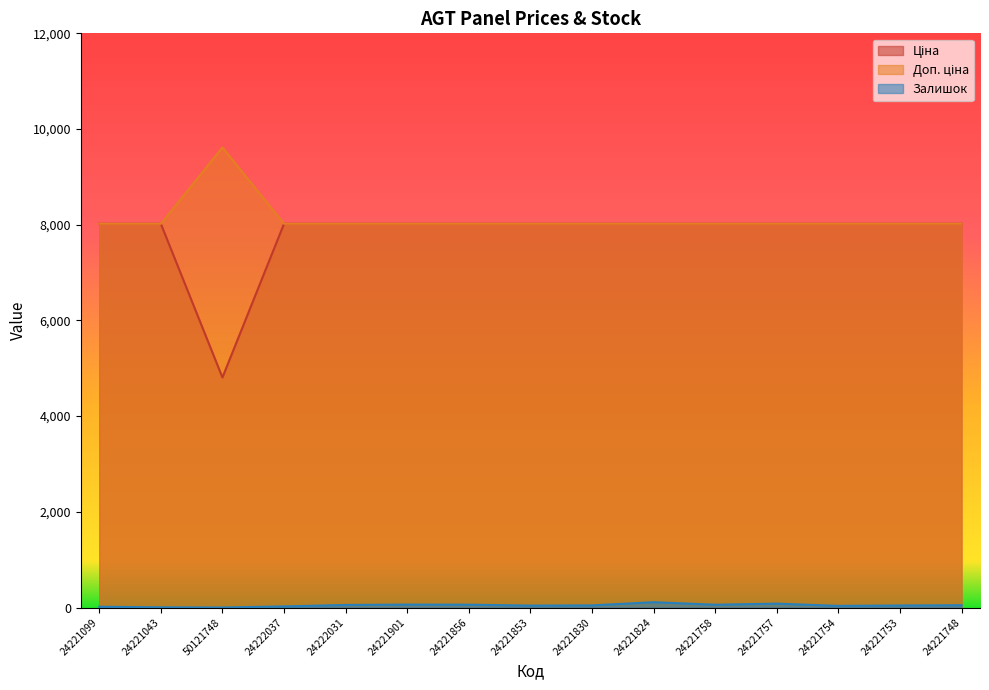

At which label does Доп. ціна reach its minimum?

24221099